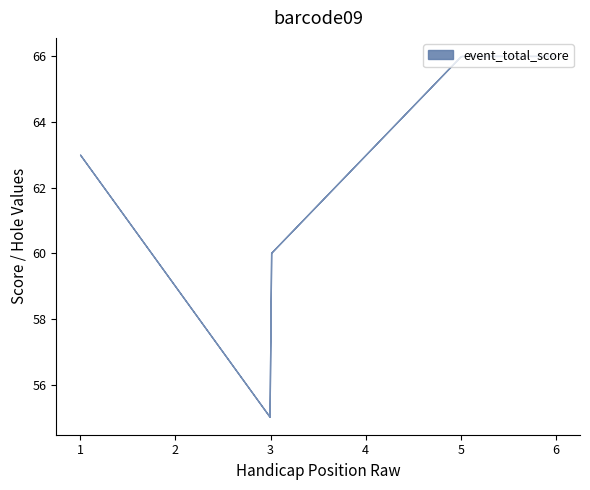

What is the average value of the event_total_score series?

61